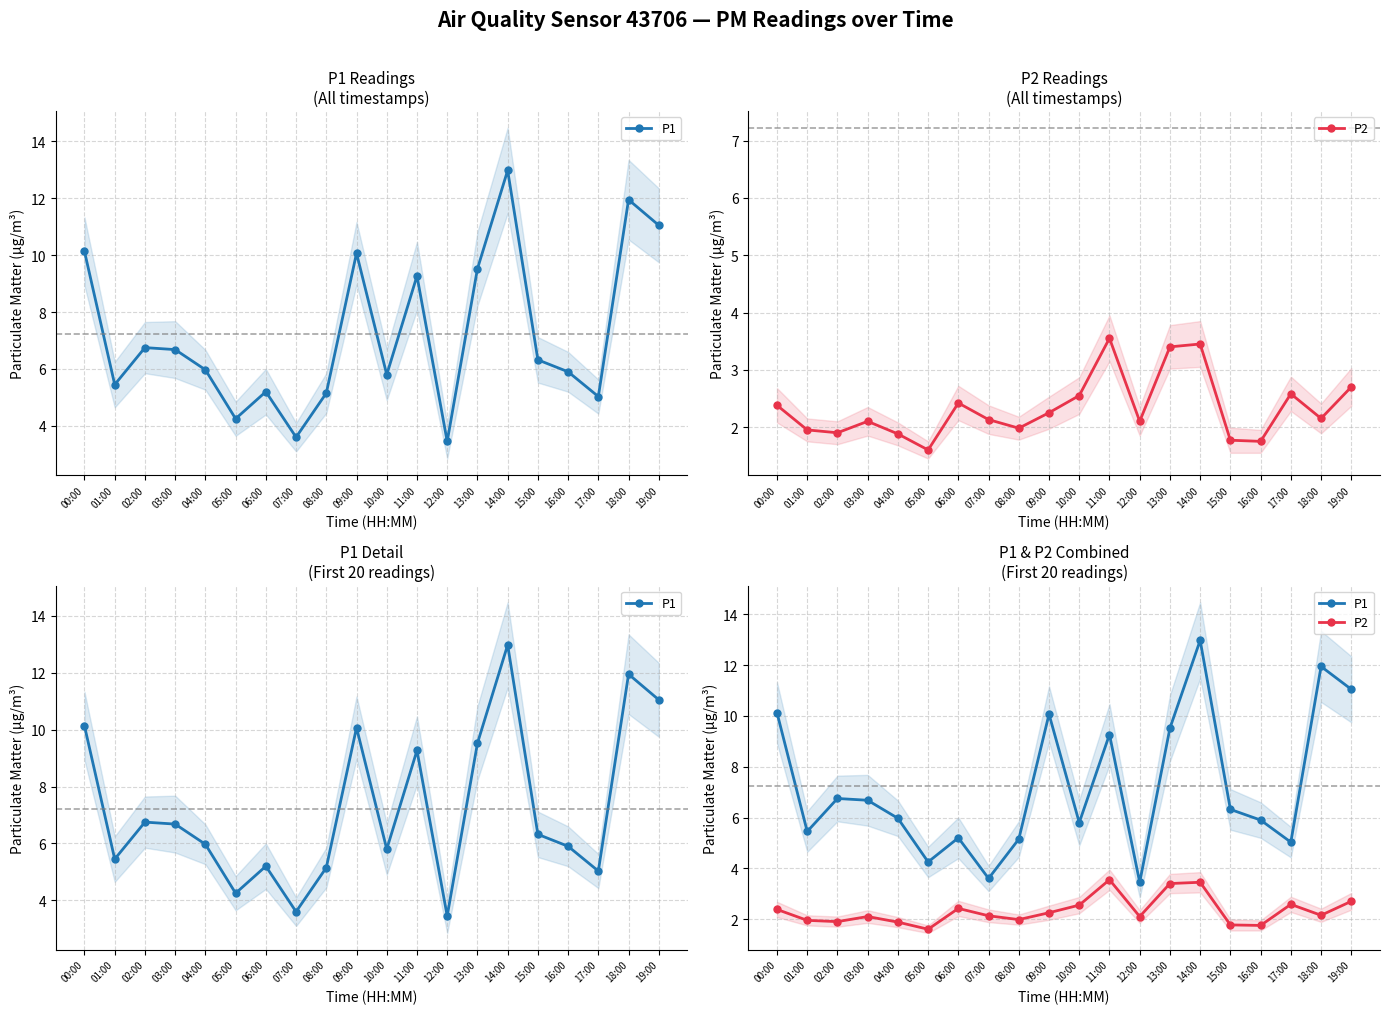

What is the difference between the maximum and minimum values in the P2 series?

1.9